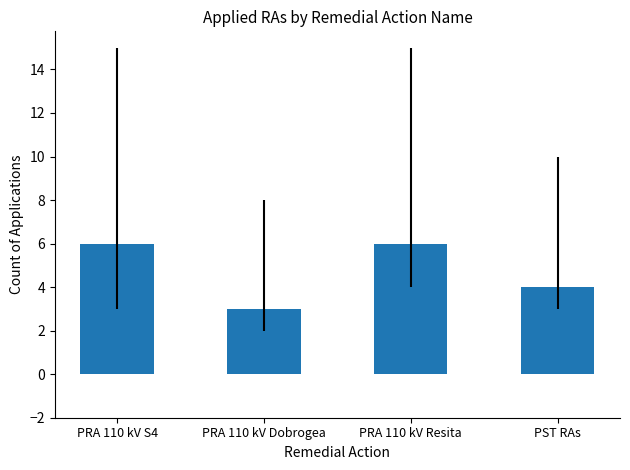

What is the smallest value displayed?

3